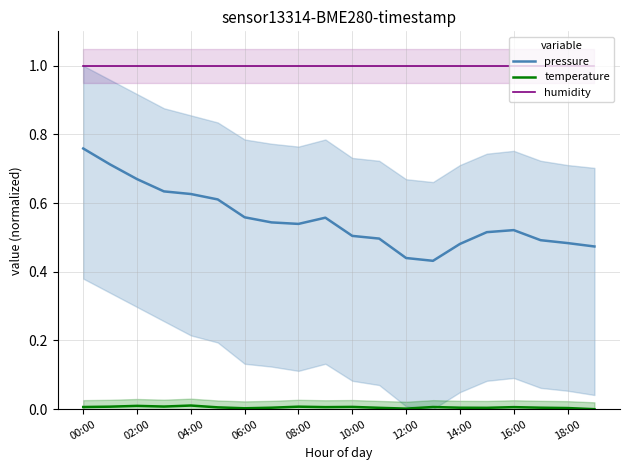

True or false: humidity and pressure intersect in this chart.

False